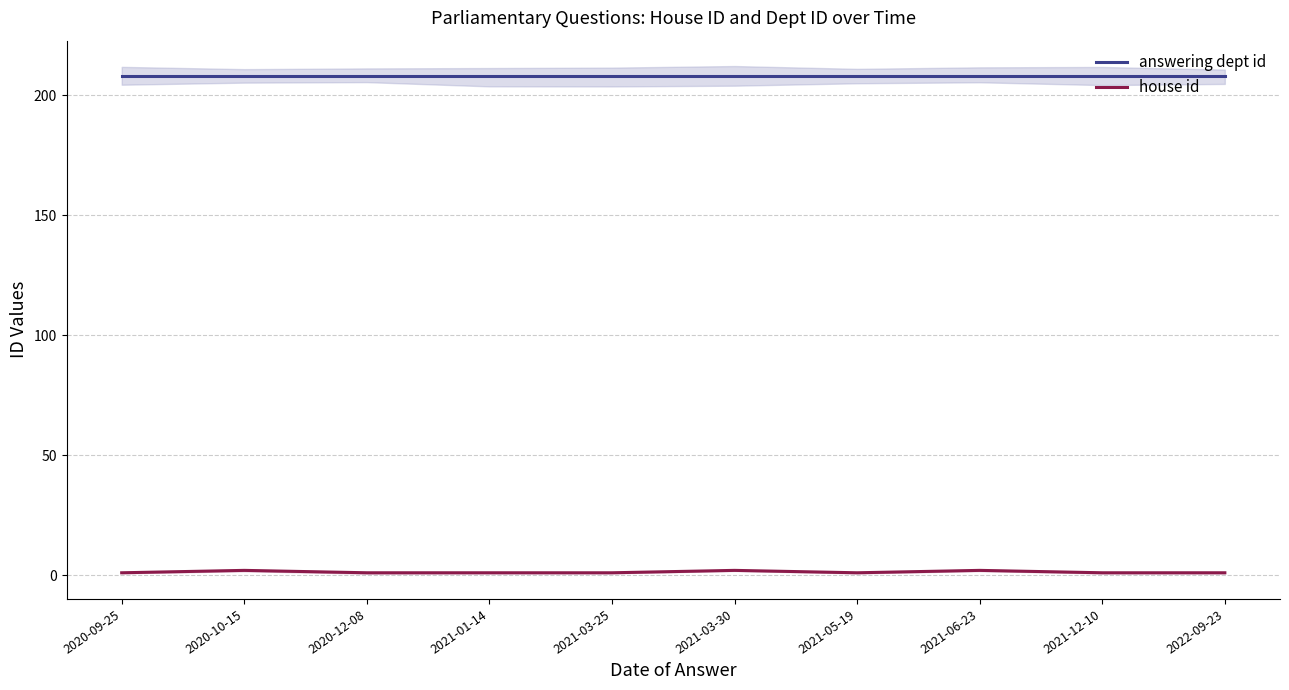

What are all the series names shown in the legend?

answering dept id, house id